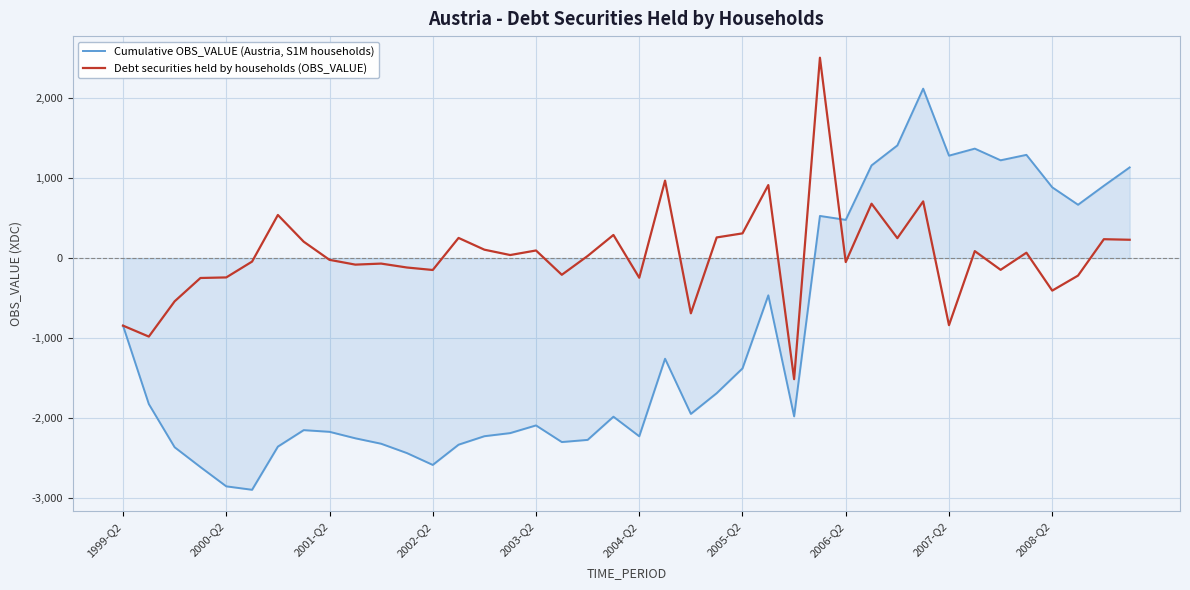

What are all the series names shown in the legend?

Cumulative OBS_VALUE (Austria, S1M households), Debt securities held by households (OBS_VALUE)